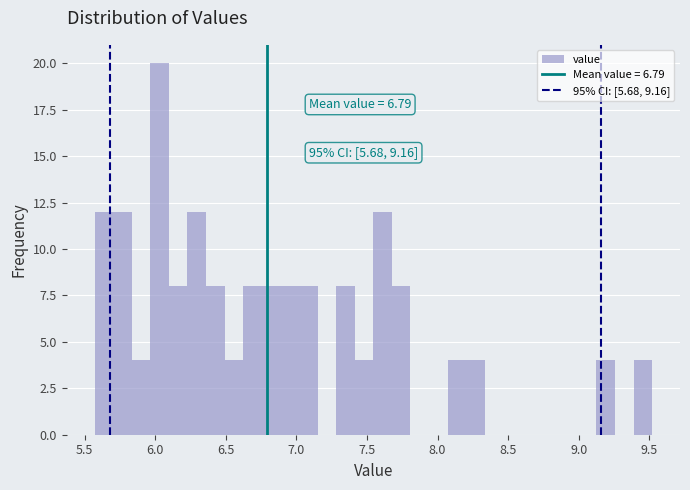

Around what value on the x-axis is the tallest bar? Give the approximate position of its centre, as read against the axis.

6.05